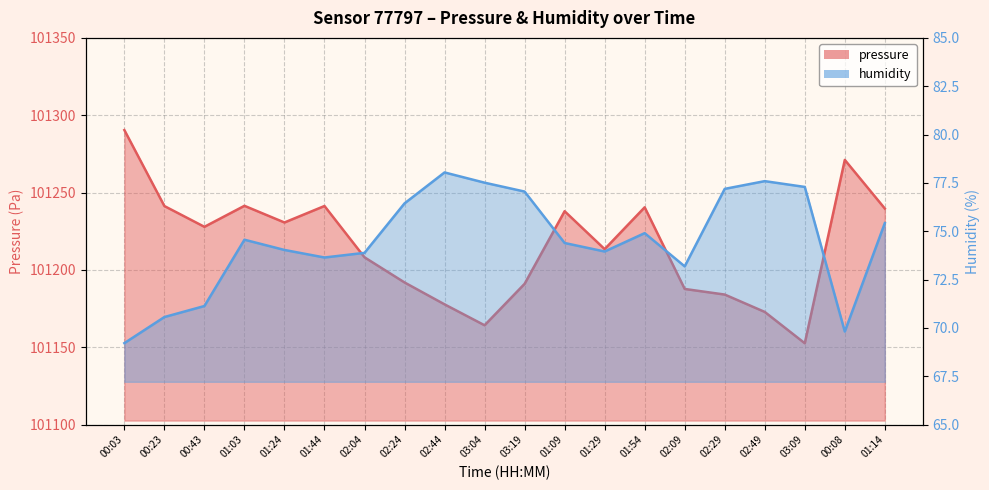

At which category does humidity reach its first local peak?

01:03